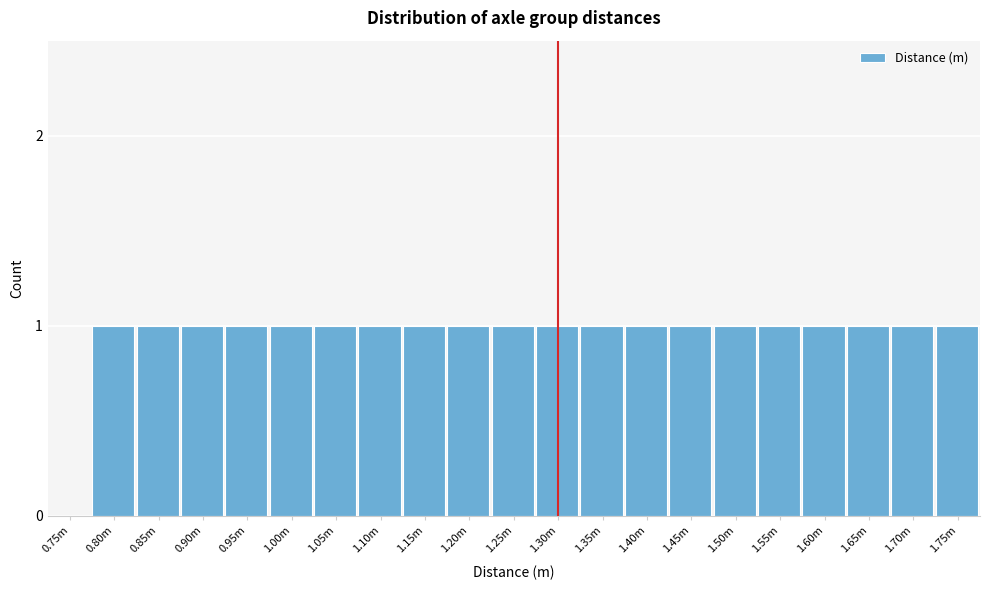

Reading left to right, extract all data points from this chart.

0.75m=0	0.80m=1	0.85m=1	0.90m=1	0.95m=1	1.00m=1	1.05m=1	1.10m=1	1.15m=1	1.20m=1	1.25m=1	1.30m=1	1.35m=1	1.40m=1	1.45m=1	1.50m=1	1.55m=1	1.60m=1	1.65m=1	1.70m=1	1.75m=1